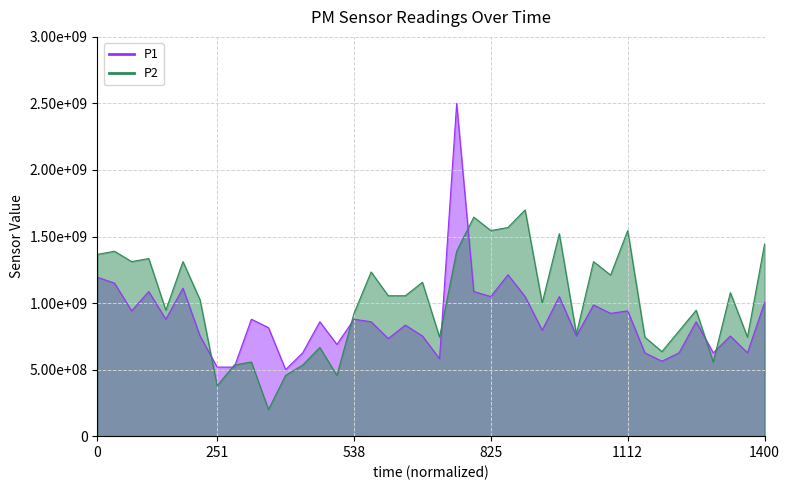

How many lines are shown in the chart?

2